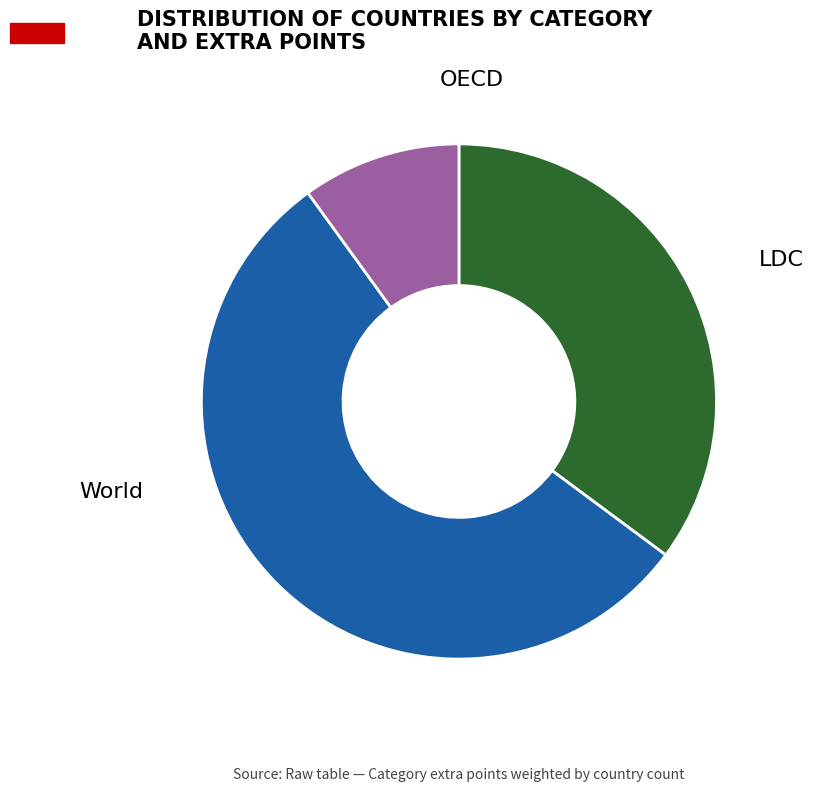

What is the smallest slice in the pie chart?

OECD